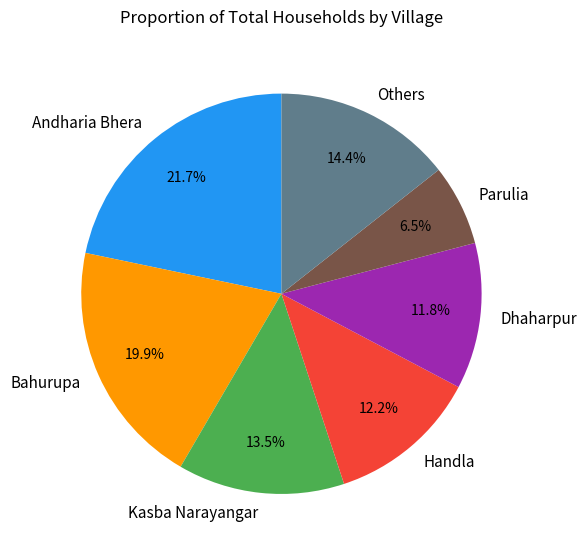

What is the ratio of the value at Andharia Bhera to the value at Dhaharpur?

1.8